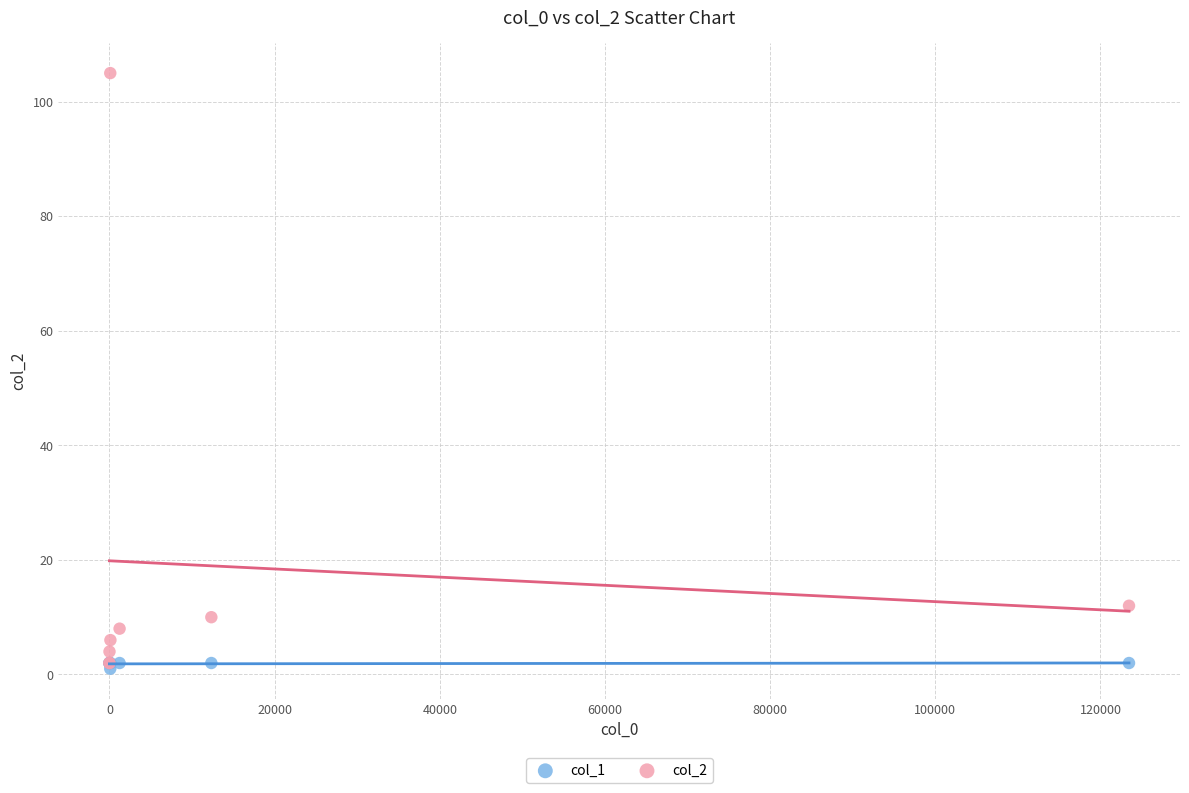

Across all series, what Y value is closest to 53?

12